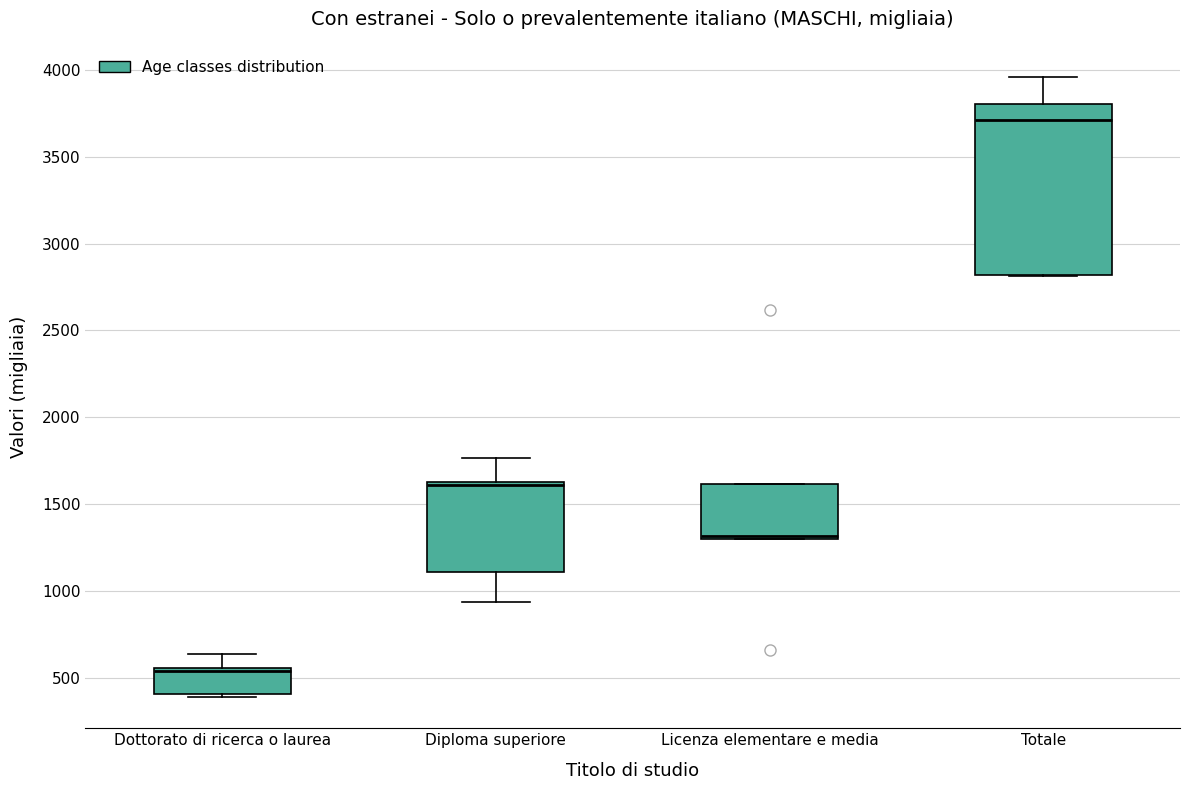

Reading left to right, read every box against the y-axis: the position of its median line, the range the box covers, and the ends of its whiskers. The values are not printed on the chart, so give them approximately, as read against the axis.

Dottorato di ricerca o laurea: median 550 (just below the box's upper edge), box 400 to 550, whiskers 400 (just below the box's lower edge) to 650
Diploma superiore: median 1600, box 1100 to 1650, whiskers 950 to 1750
Licenza elementare e media: median 1300 (just above the box's lower edge), box 1300 to 1600, whiskers 1300 to 1600
Totale: median 3700, box 2800 to 3800, whiskers 2800 to 3950